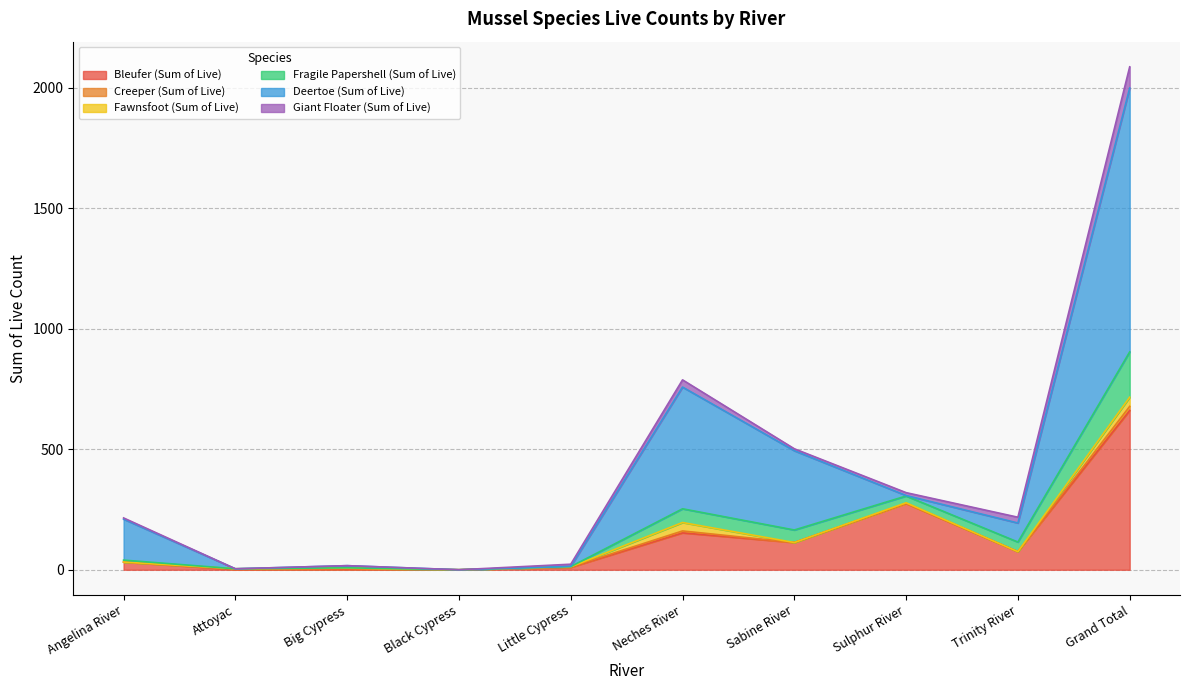

What is the maximum value for Bleufer (Sum of Live)?

661